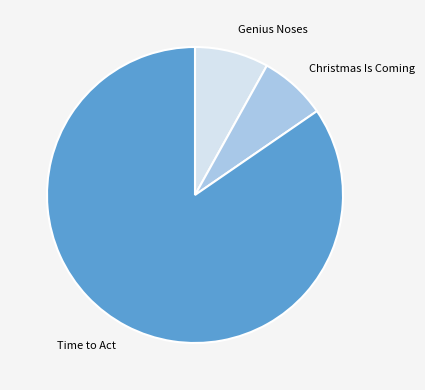

Rank the categories by value from lowest to highest.

Christmas Is Coming, Genius Noses, Time to Act